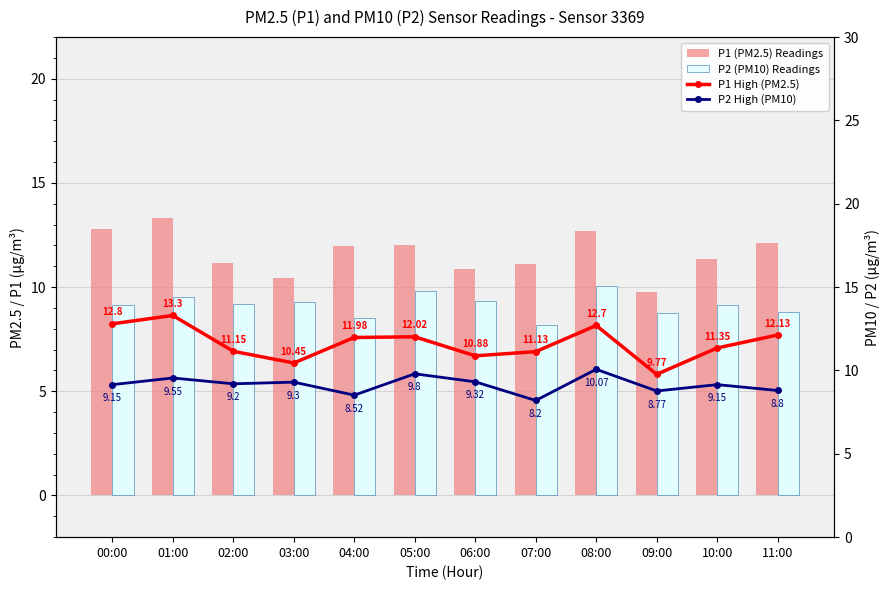

The P1 High (PM2.5) series shows 12.0 at 04:00. True or false?

True